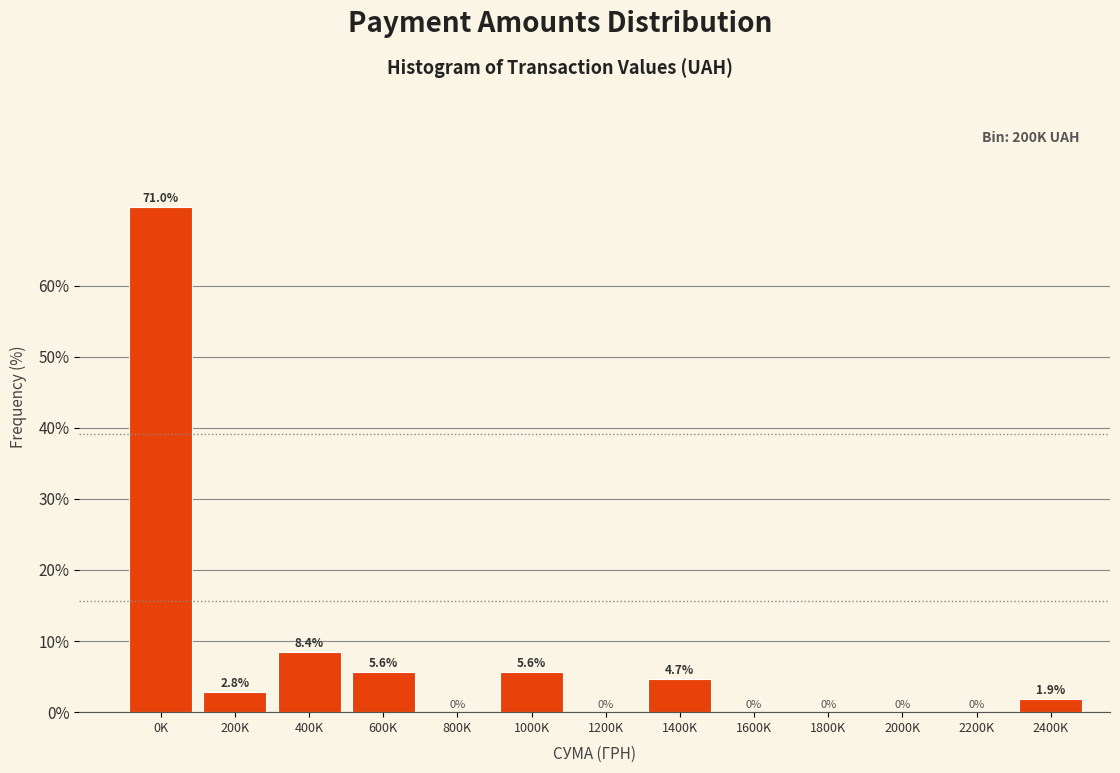

Reading right to left, list all the values displayed in this chart.

2400K=1.9	2200K=0.0	2000K=0.0	1800K=0.0	1600K=0.0	1400K=4.7	1200K=0.0	1000K=5.6	800K=0.0	600K=5.6	400K=8.4	200K=2.8	0K=71.0